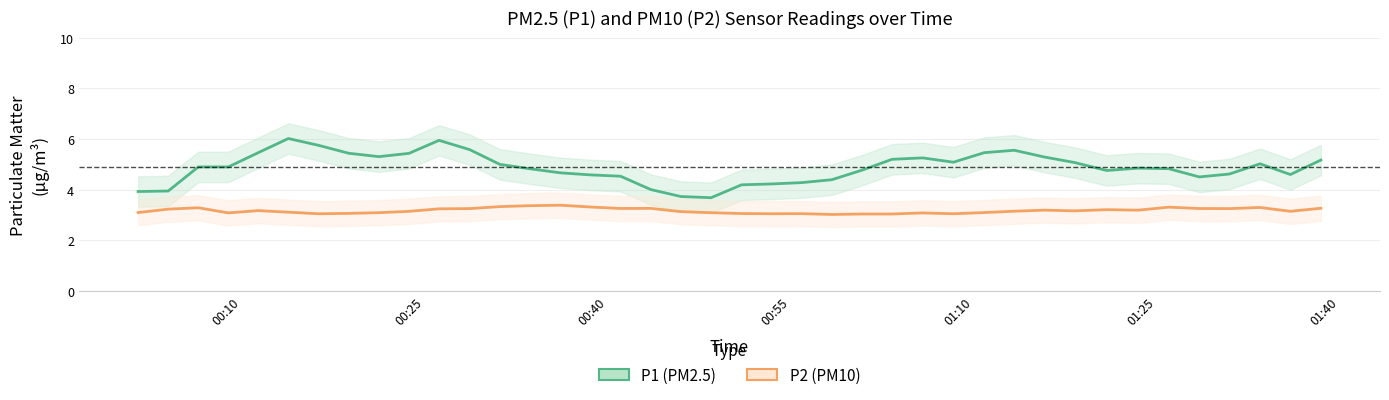

Which series has the largest total across all categories?

P1 (PM2.5)